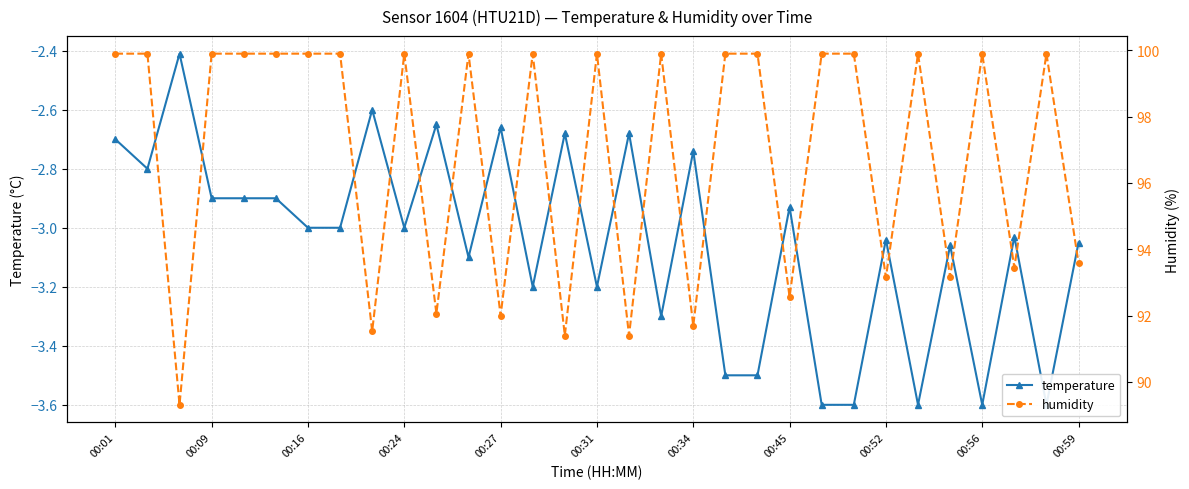

What is the difference between the maximum and minimum values in the temperature series?

1.2